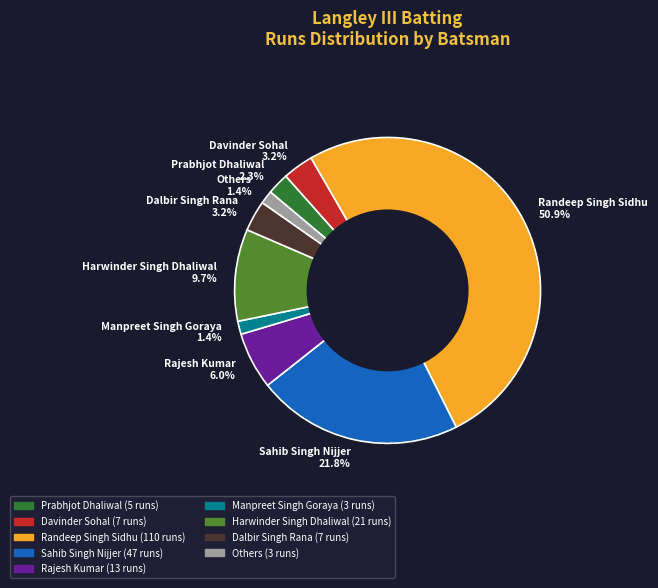

What is the largest slice in the pie chart?

Randeep Singh Sidhu 50.9%